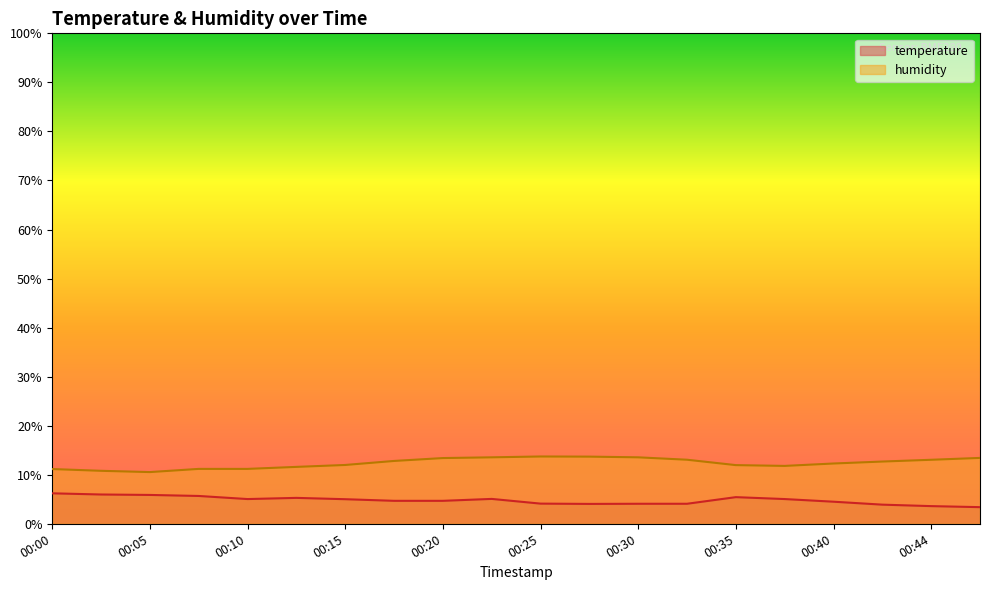

What is the greatest value displayed?

13.7